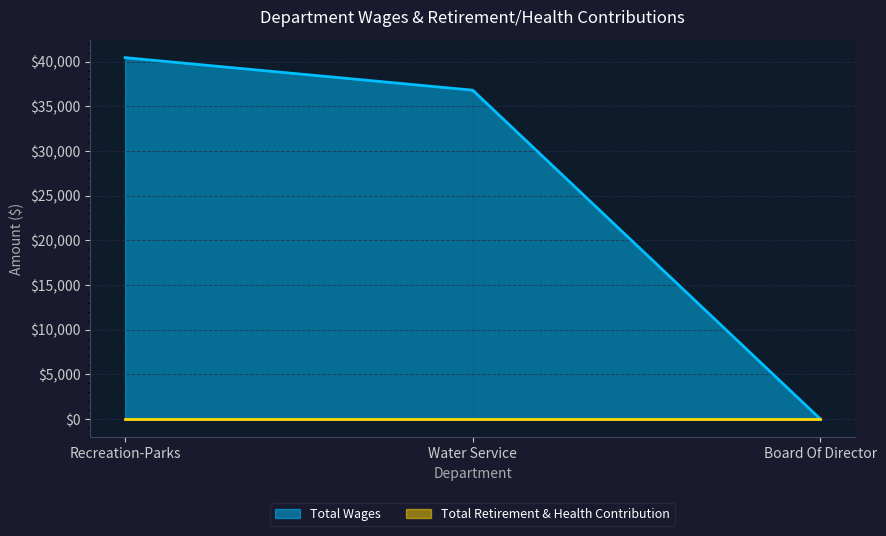

Reading left to right, transcribe all the data shown in this chart.

Recreation-Parks=40441	Water Service=36798	Board Of Director=0